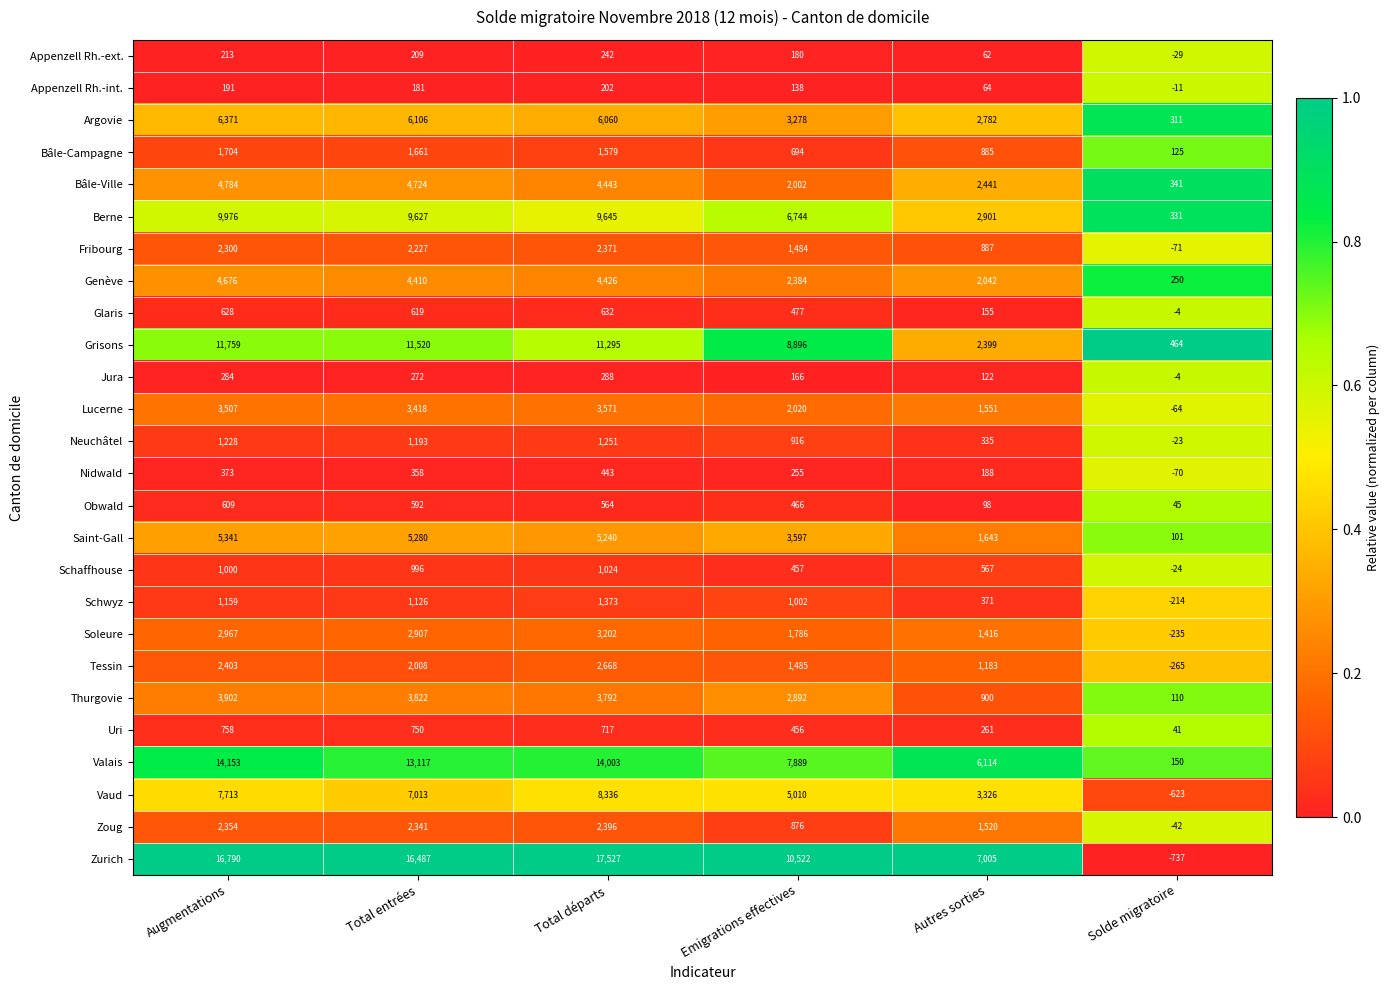

Between Emigrations effectives and Solde migratoire, which series saw the biggest shift?

Zurich